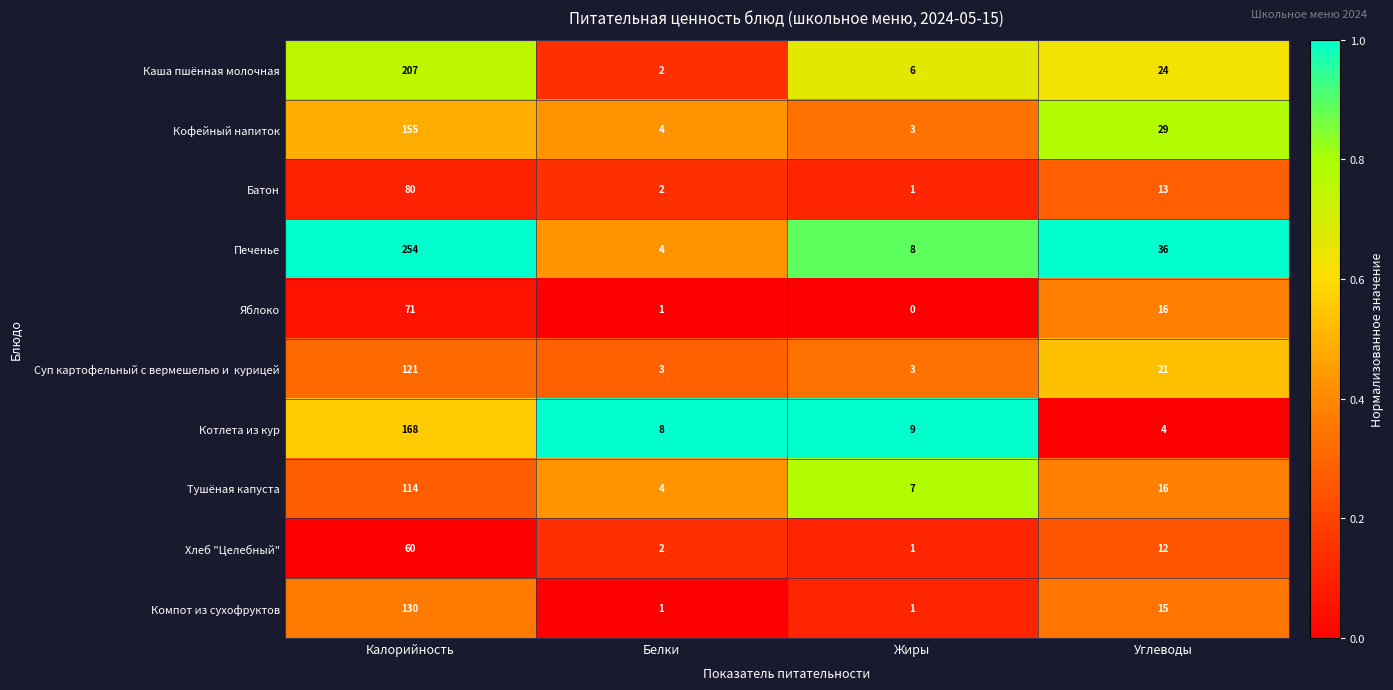

At which category is the sum across all series the highest?

Калорийность